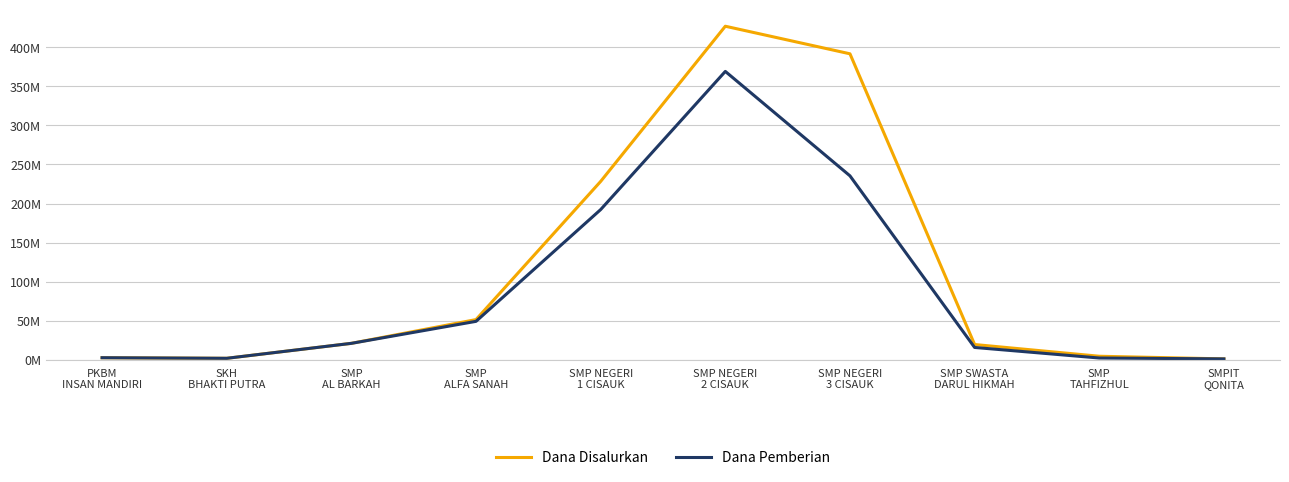

Does the chart display data point markers on the line(s)?

No